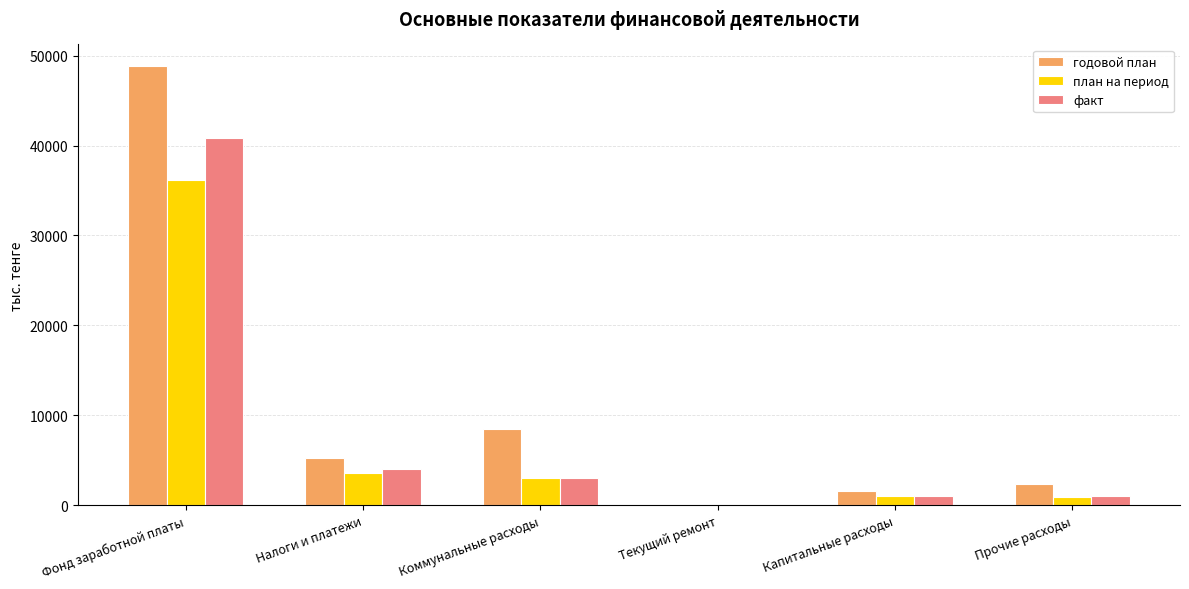

What value does the годовой план series have at Капитальные расходы?

1526.0